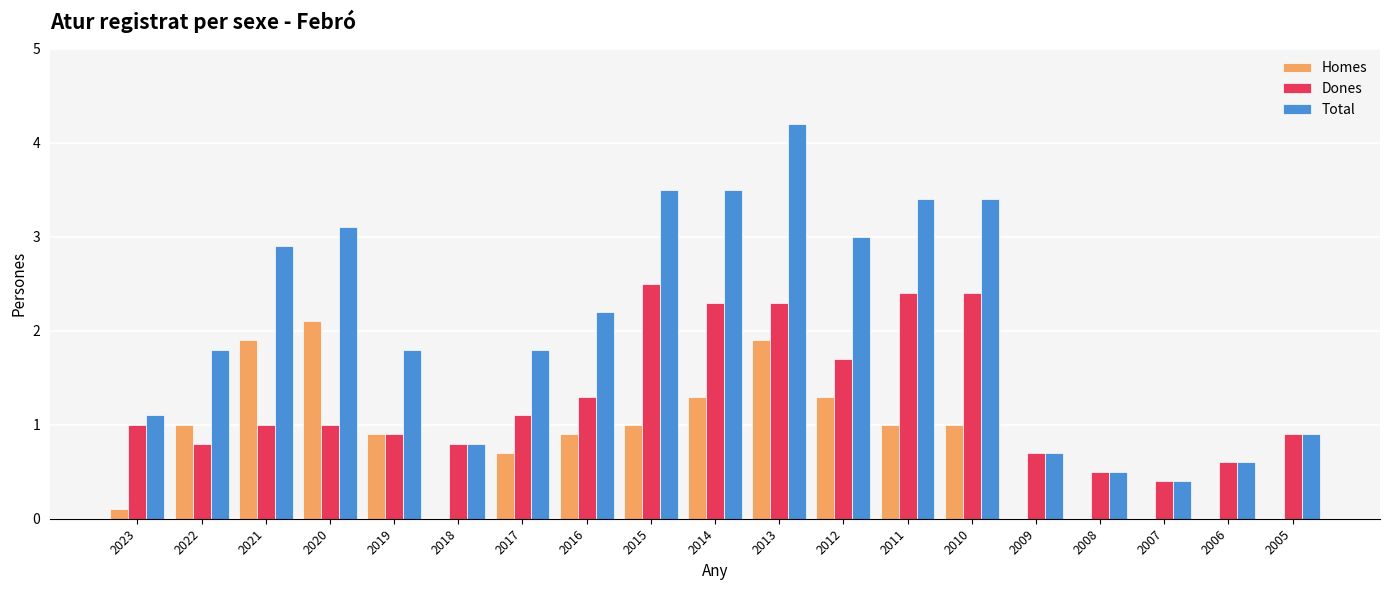

What is the sum of all Dones values?

24.6